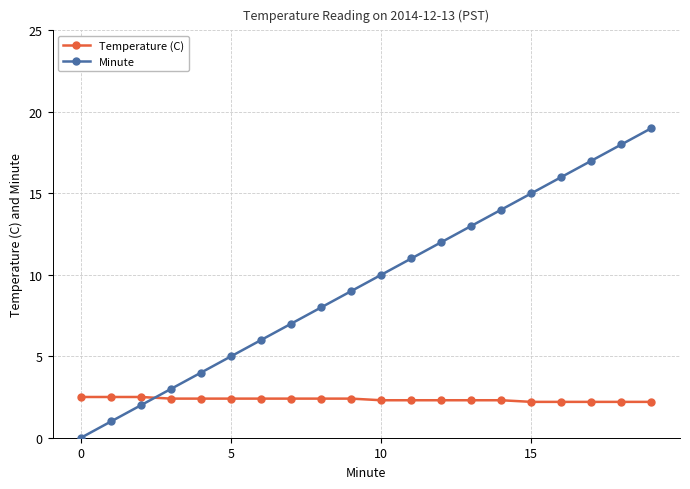

What is the value of the Temperature (C) point at the 6th from the left?

2.4